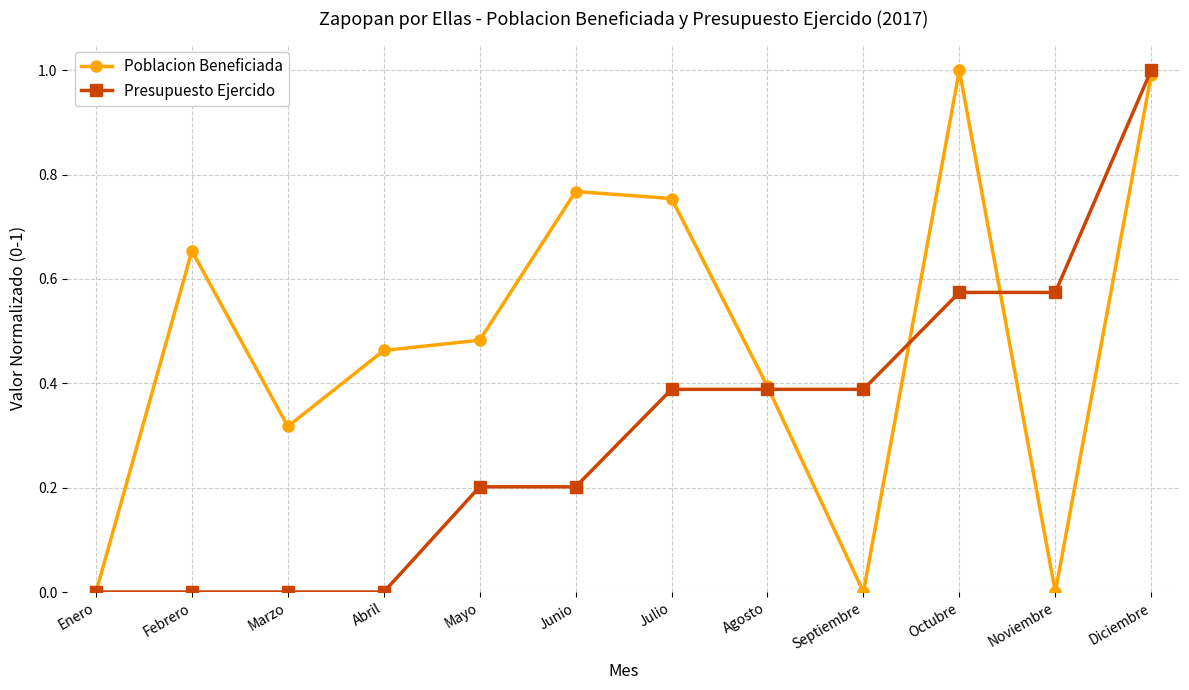

Read the Poblacion Beneficiada value at Diciembre.

1.0